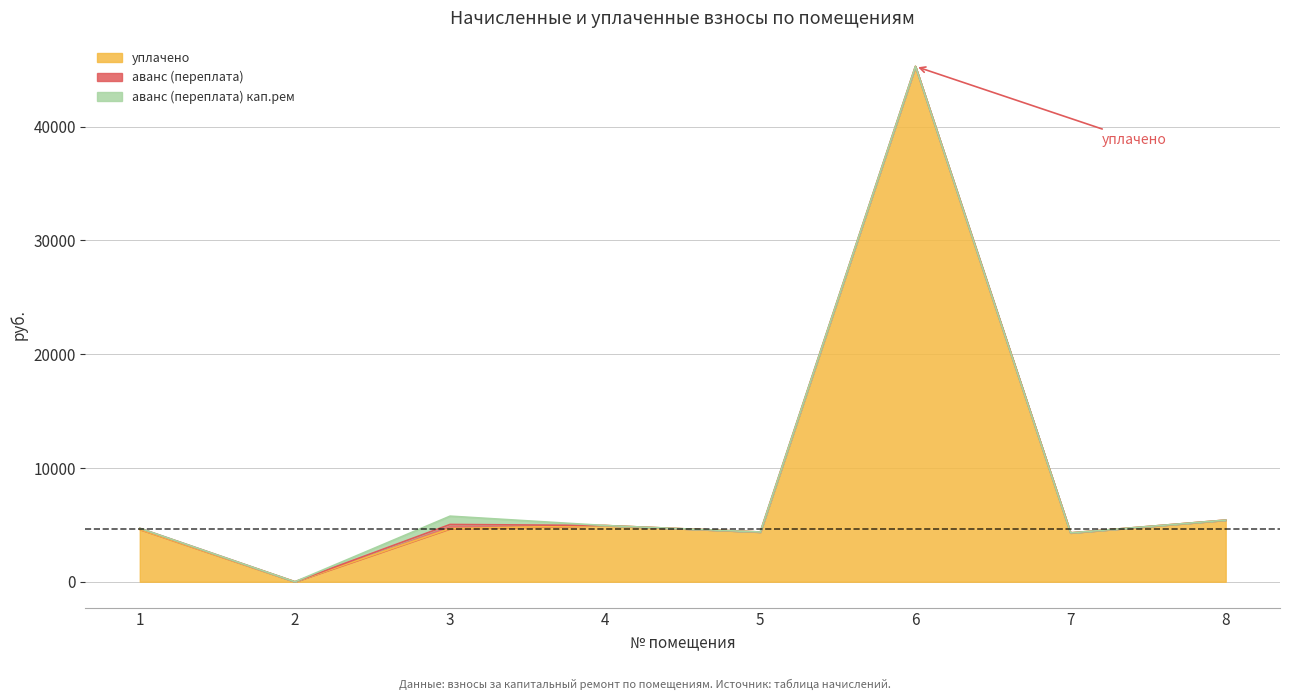

How many lines are shown in the chart?

3